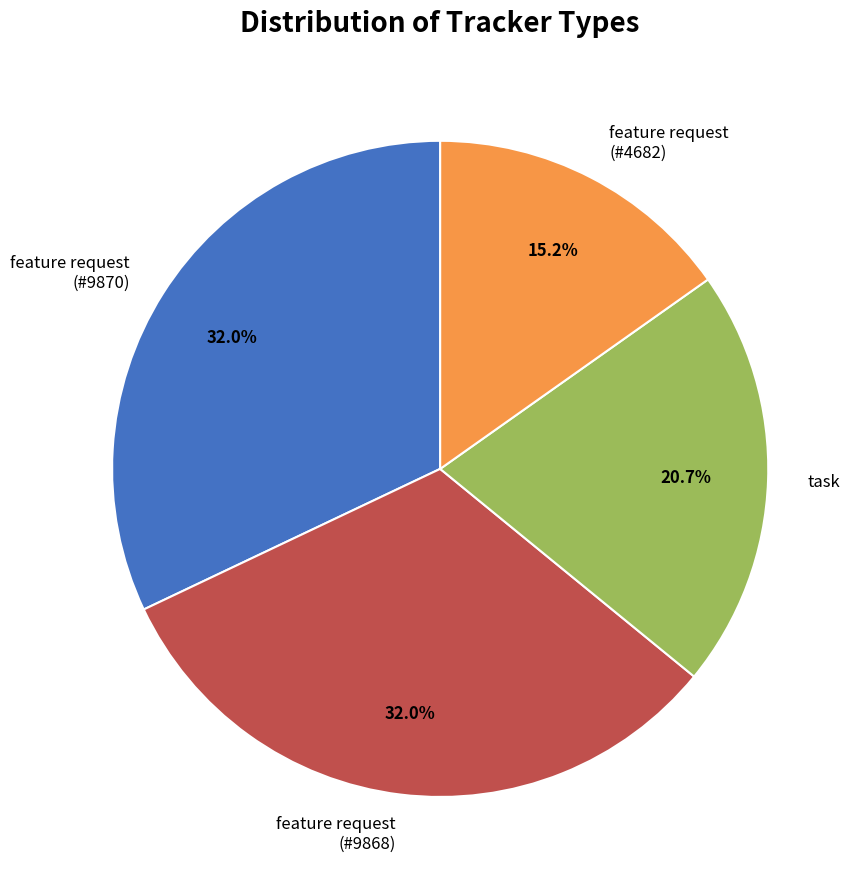

To the nearest percent, what percentage of the pie is task?

21%